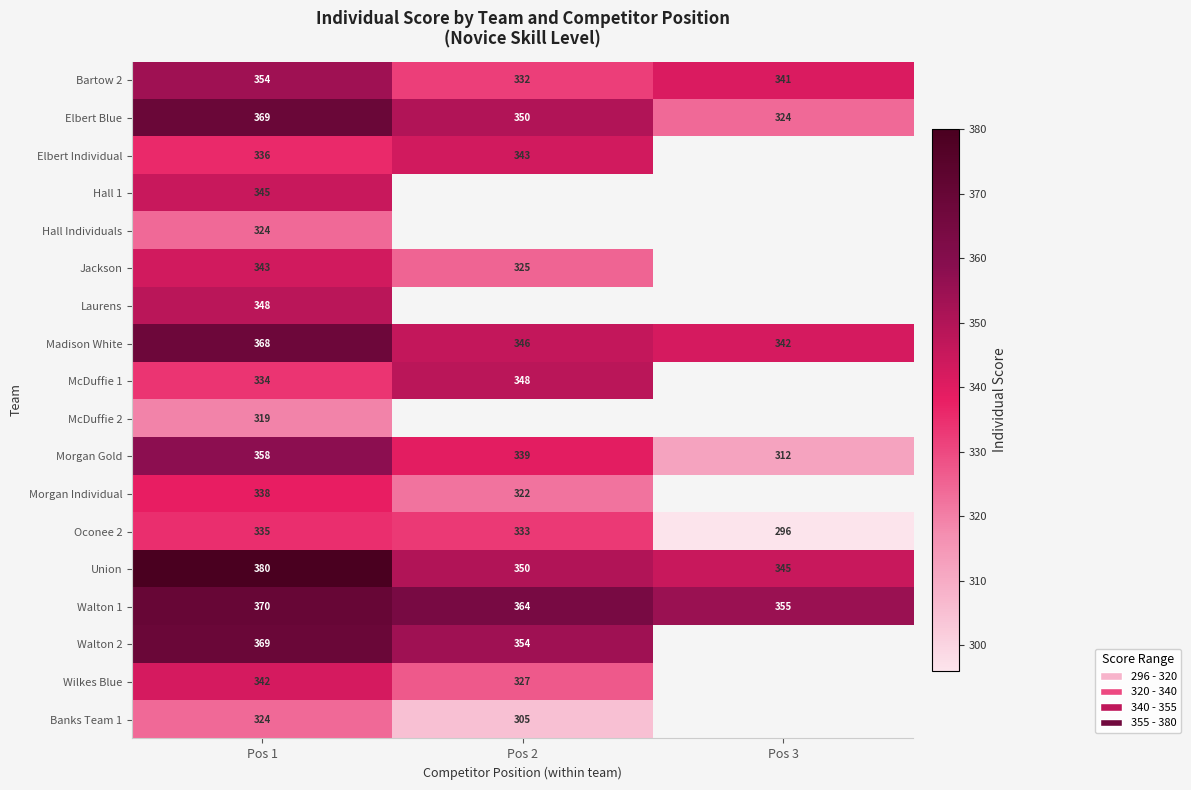

At which category is the sum across all series the highest?

Pos 1